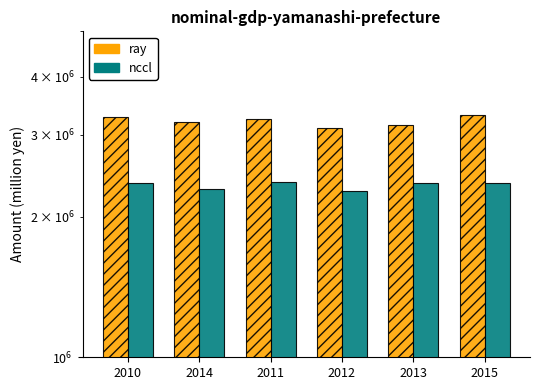

What is the sum of the nccl values at 2013 and 2012?

4642877.0